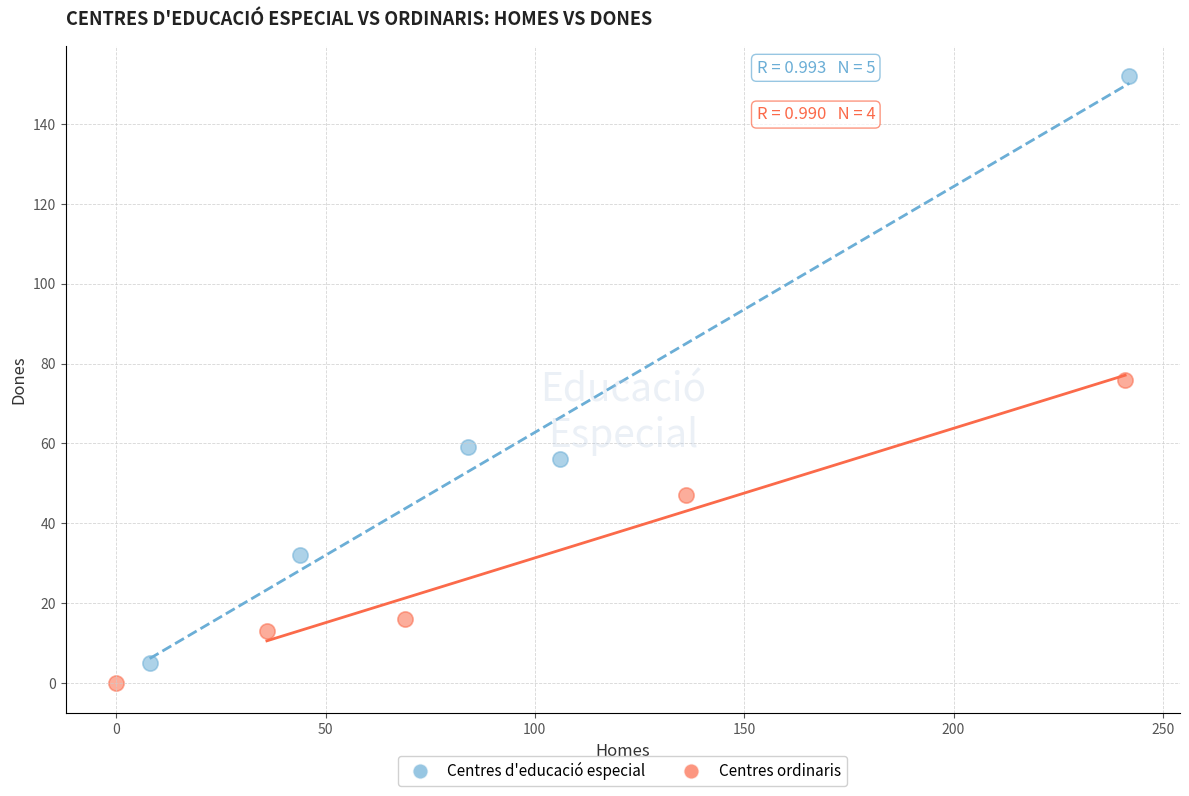

Which series has the widest spread of Y values?

Centres d'educació especial